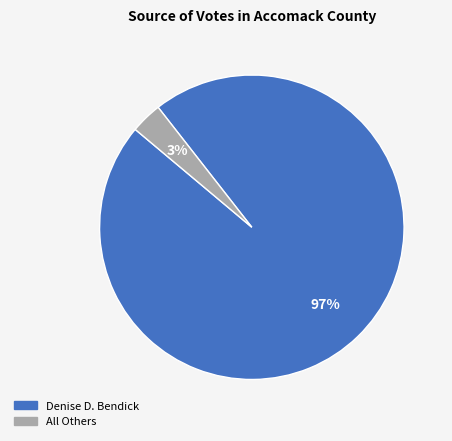

To the nearest percent, what percentage of the pie is Denise D. Bendick?

97%